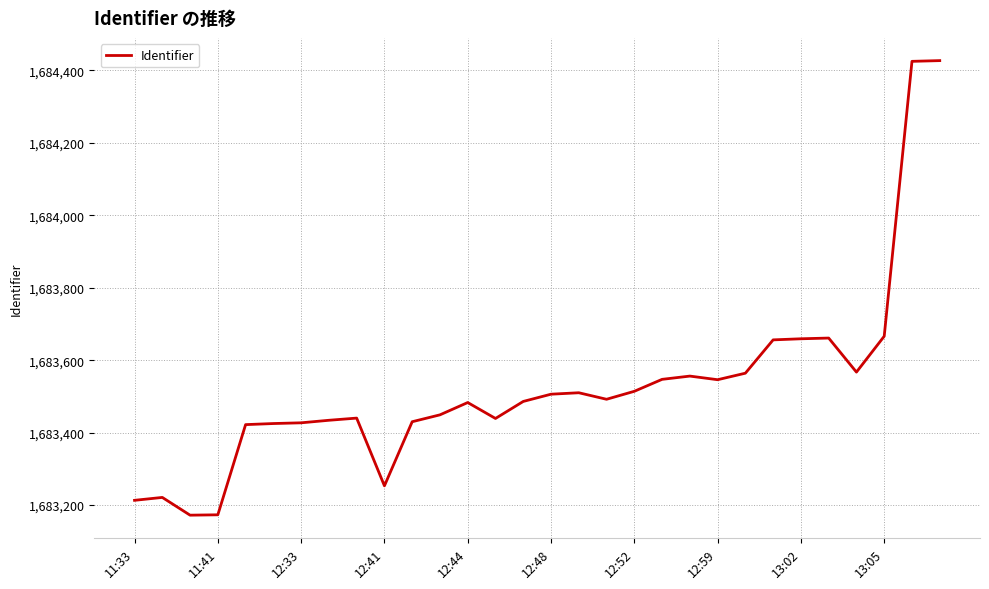

What is the smallest value displayed?

1683172